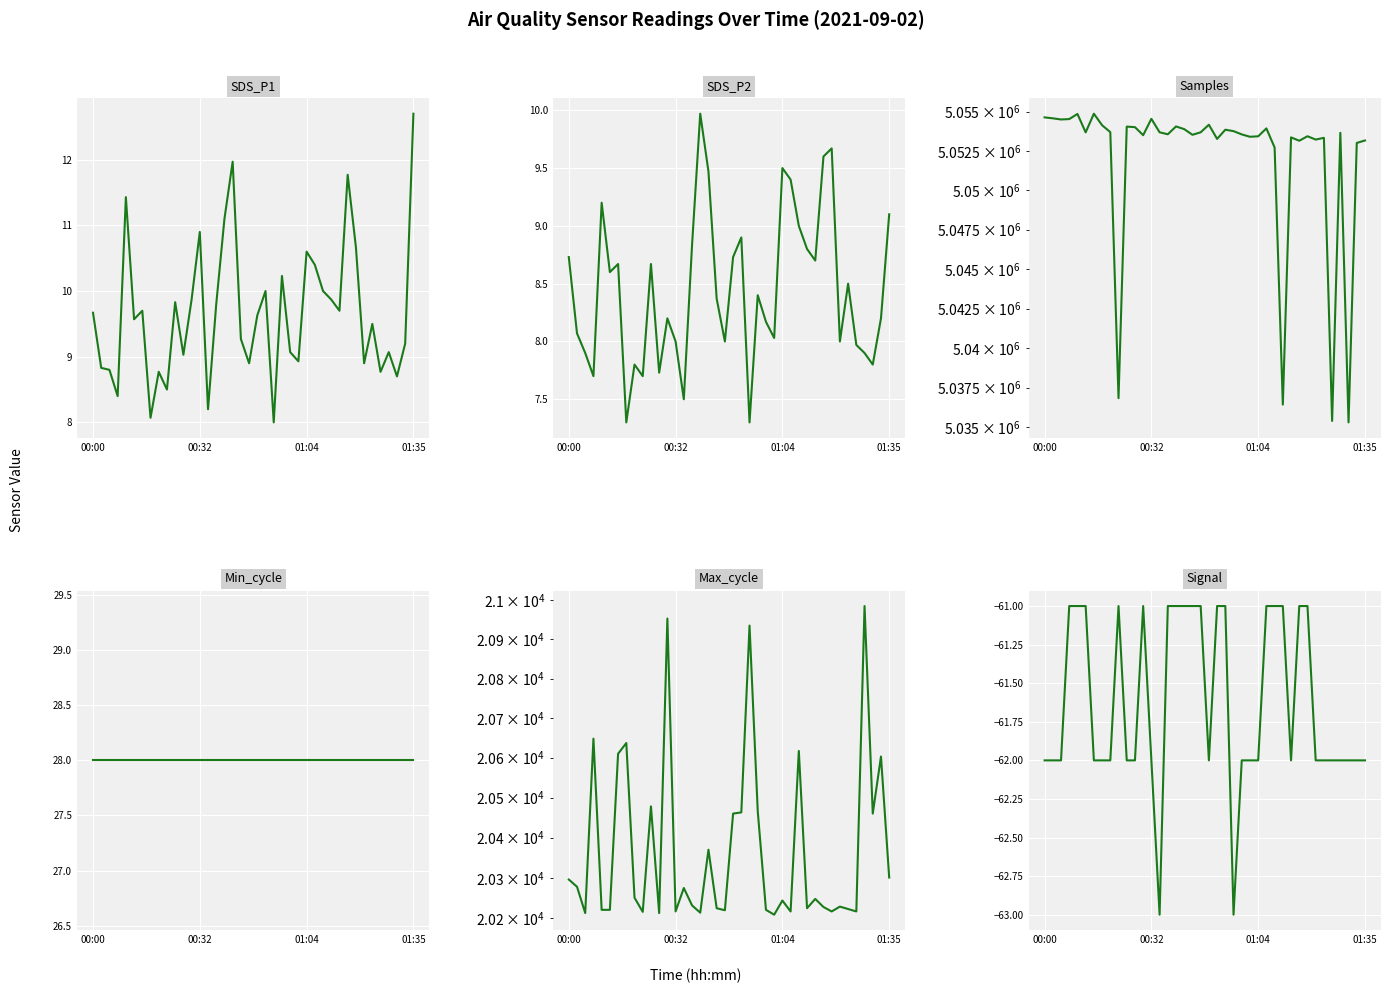

What is the difference between the second highest and minimum values in the Max_cycle series?

744.0